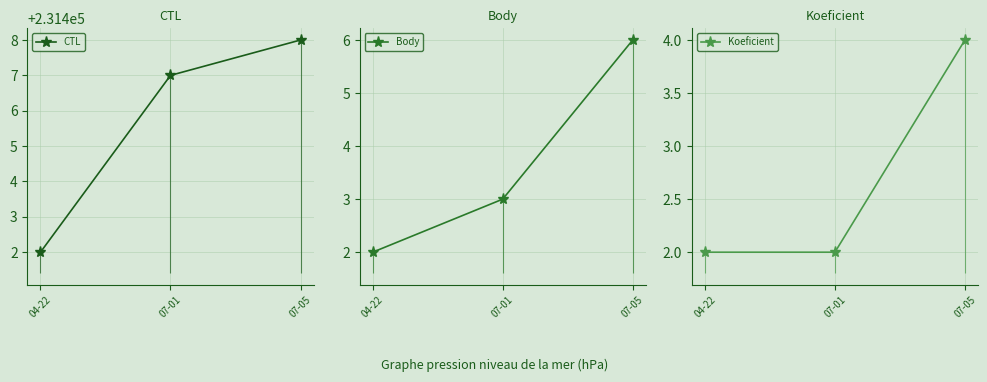

Does the chart display data point markers on the line(s)?

Yes